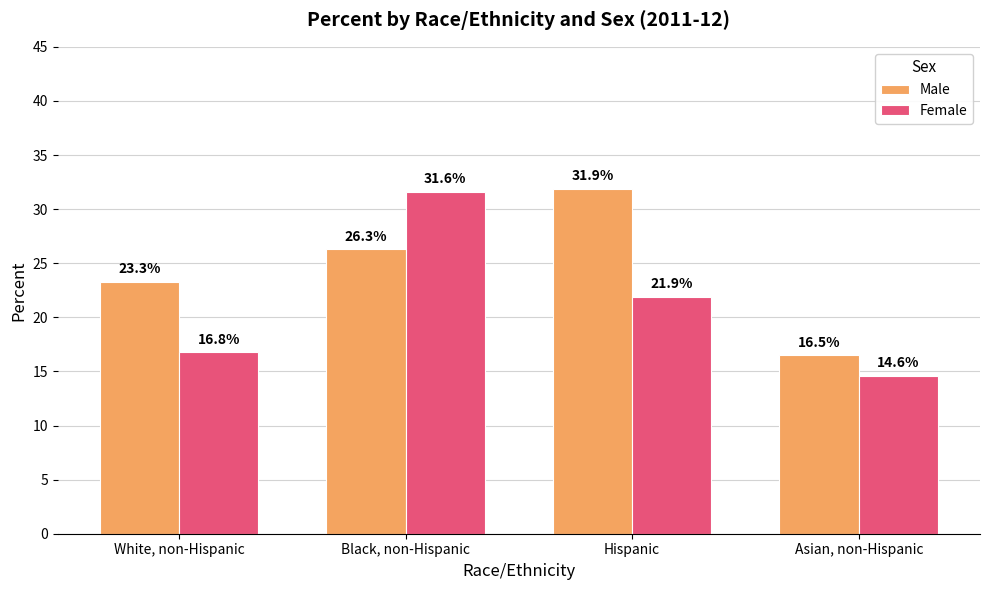

What are all the series names shown in the legend?

Male, Female